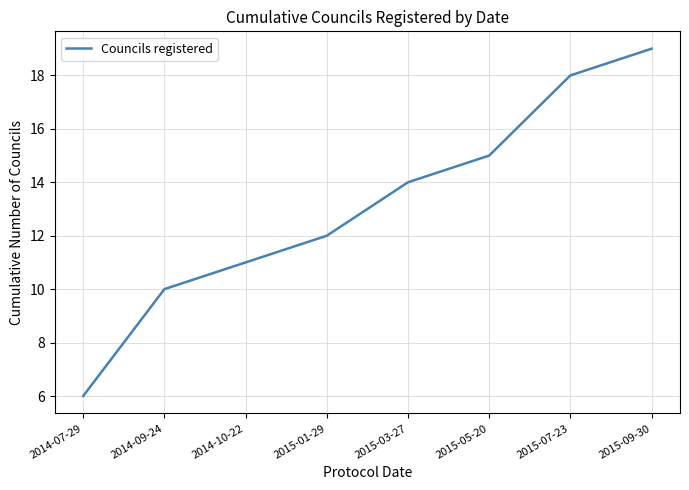

List the labels in order of value, smallest first.

2014-07-29, 2014-09-24, 2014-10-22, 2015-01-29, 2015-03-27, 2015-05-20, 2015-07-23, 2015-09-30